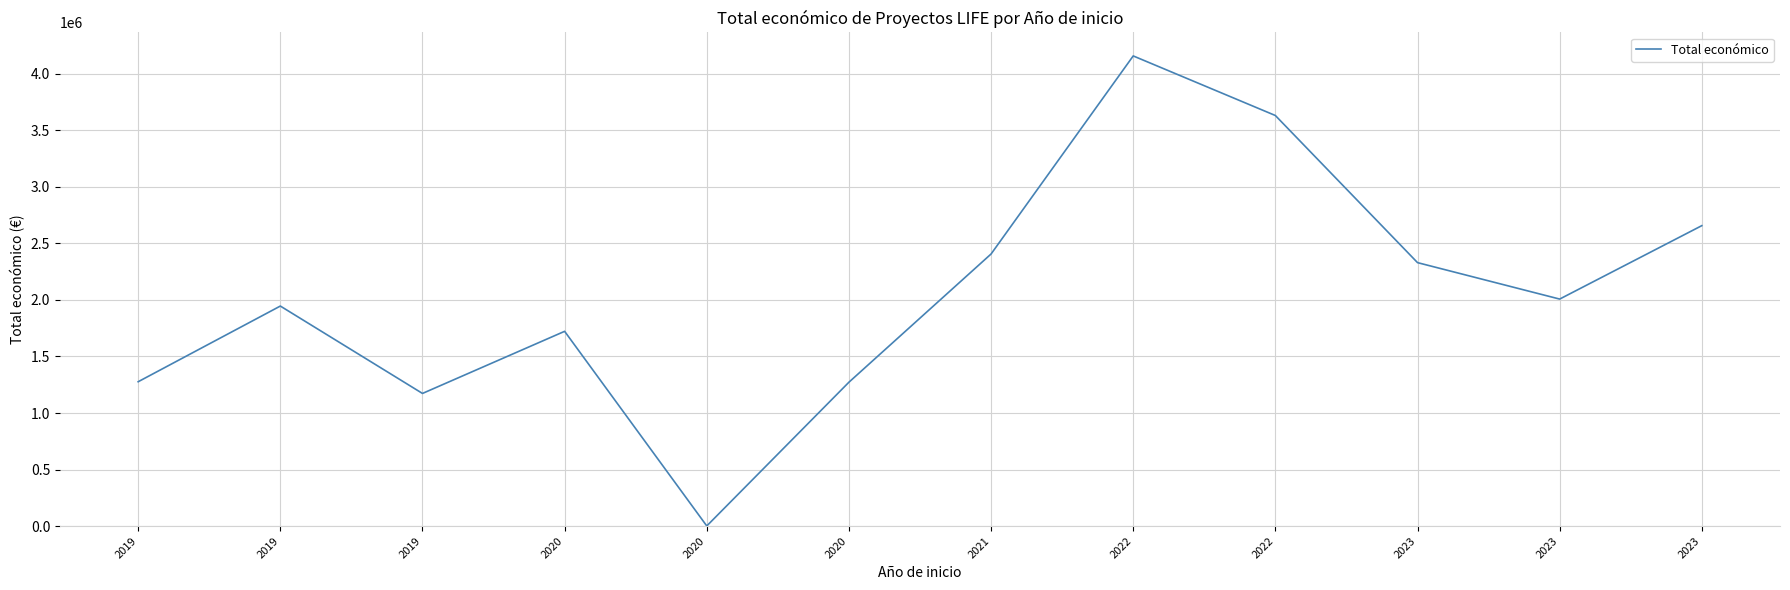

How many lines are shown in the chart?

1